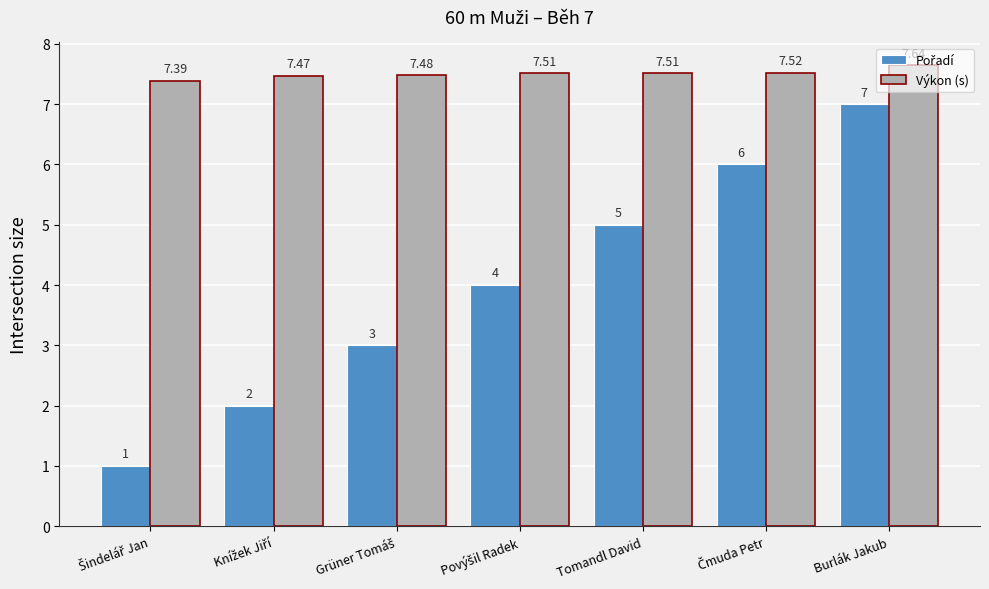

Which label corresponds to the largest value in the chart?

Burlák Jakub